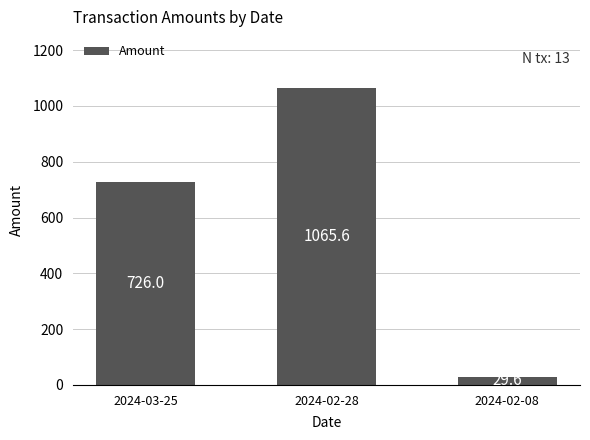

At which category does the chart reach its peak across all series?

2024-02-28